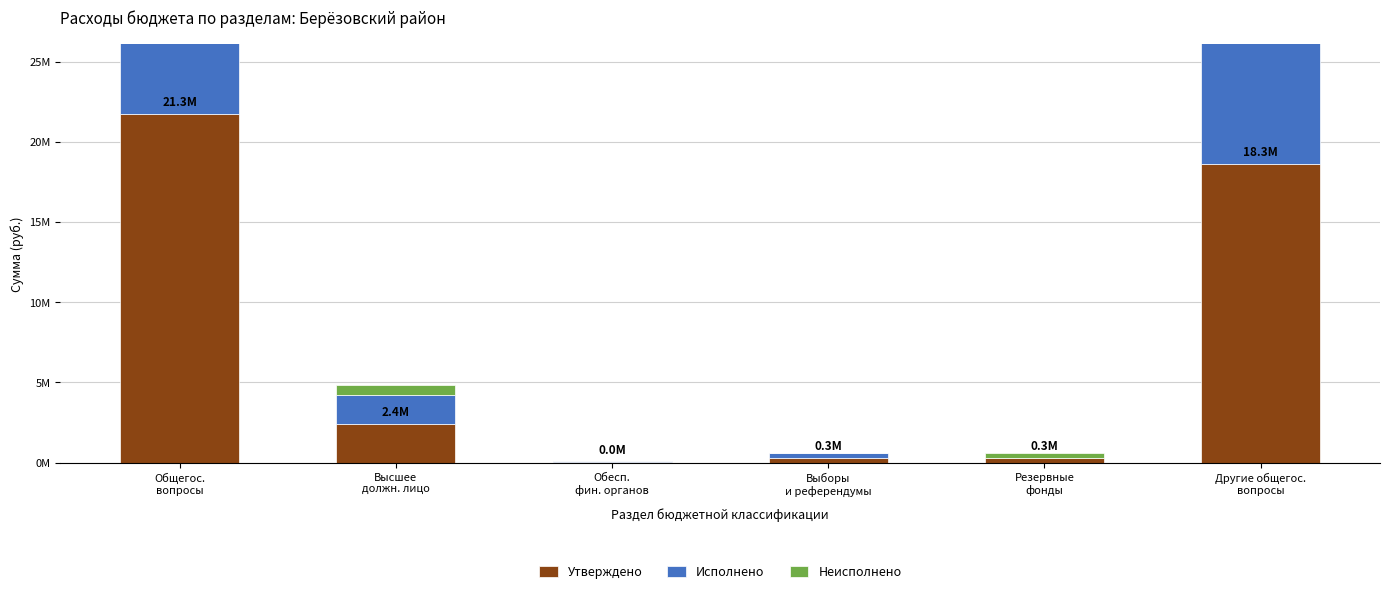

How many groups of bars are there?

6